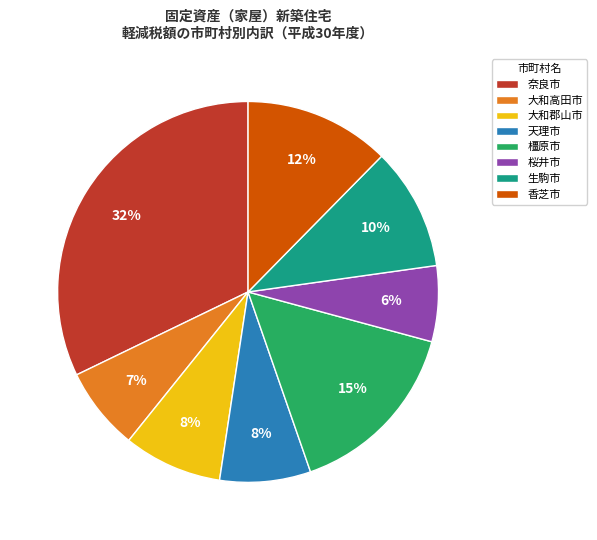

The 橿原市 slice represents 2% of the pie. True or false?

False